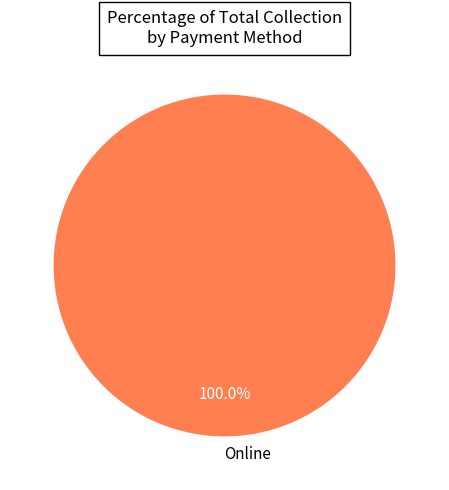

Is it true that Online is 100% of the pie?

True